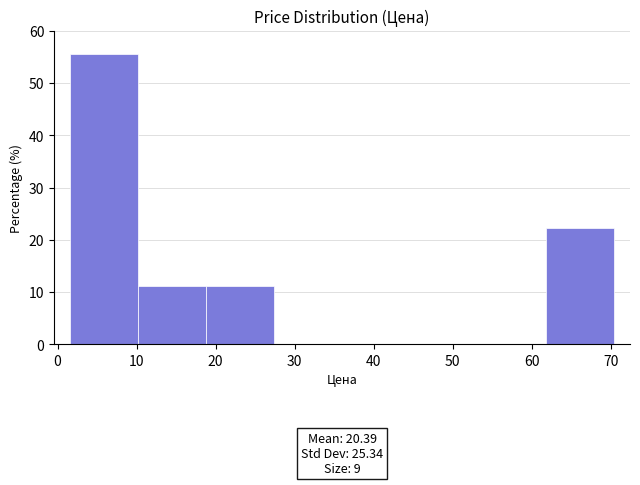

Over which range of the x-axis is the bar tallest?

2 to 10